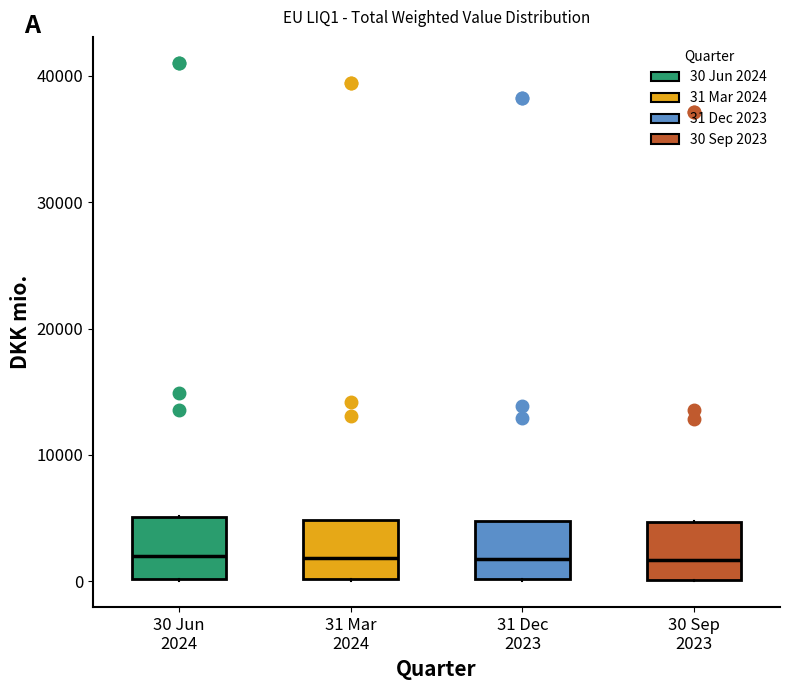

Where is the upper edge of the box for 31 Mar 2024 on the y-axis? The values are not printed on the chart, so give them approximately, as read against the axis.

5000